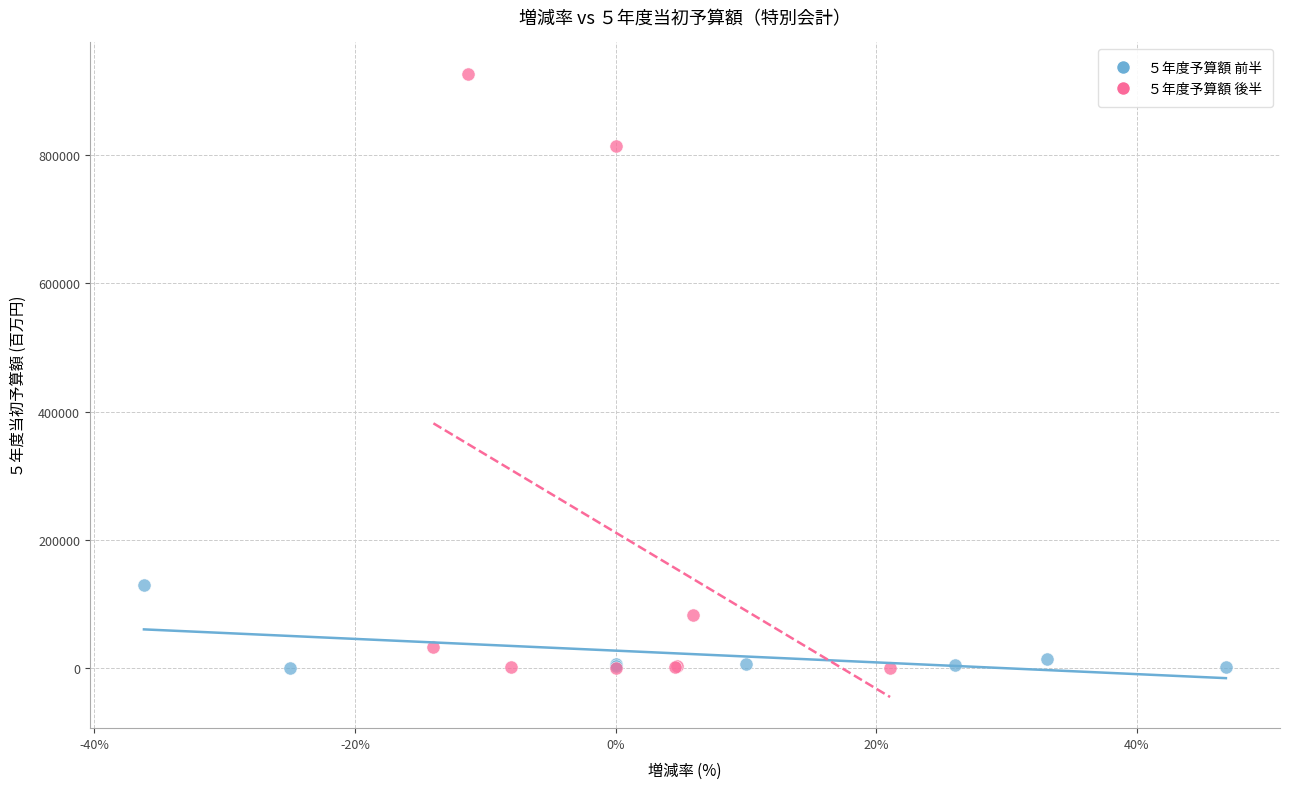

Which series has the widest spread of Y values?

５年度予算額 後半